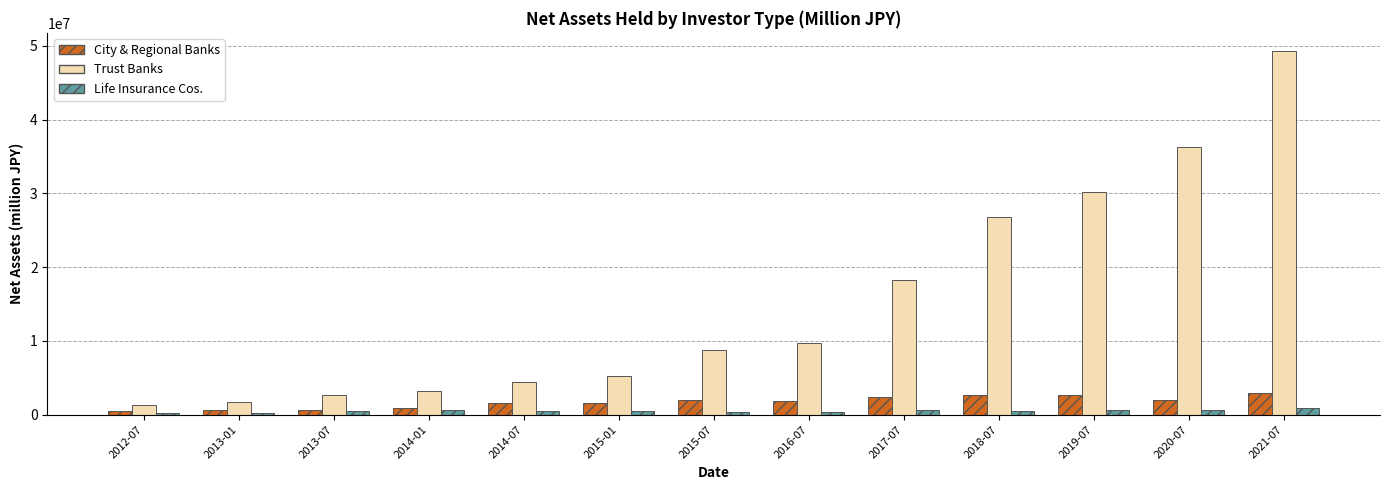

Is the value of Life Insurance Cos. at 2020-07 greater than the value of City & Regional Banks at 2020-07?

No